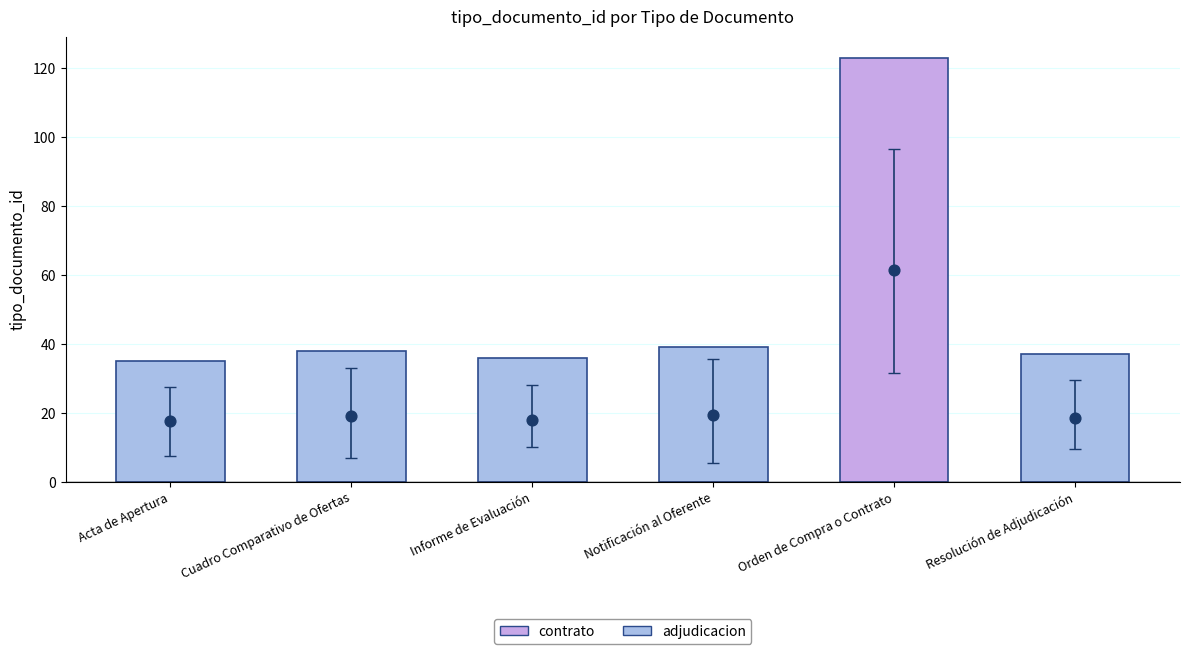

What is the change in value from Cuadro Comparativo de Ofertas to Orden de Compra o Contrato?

+42.5